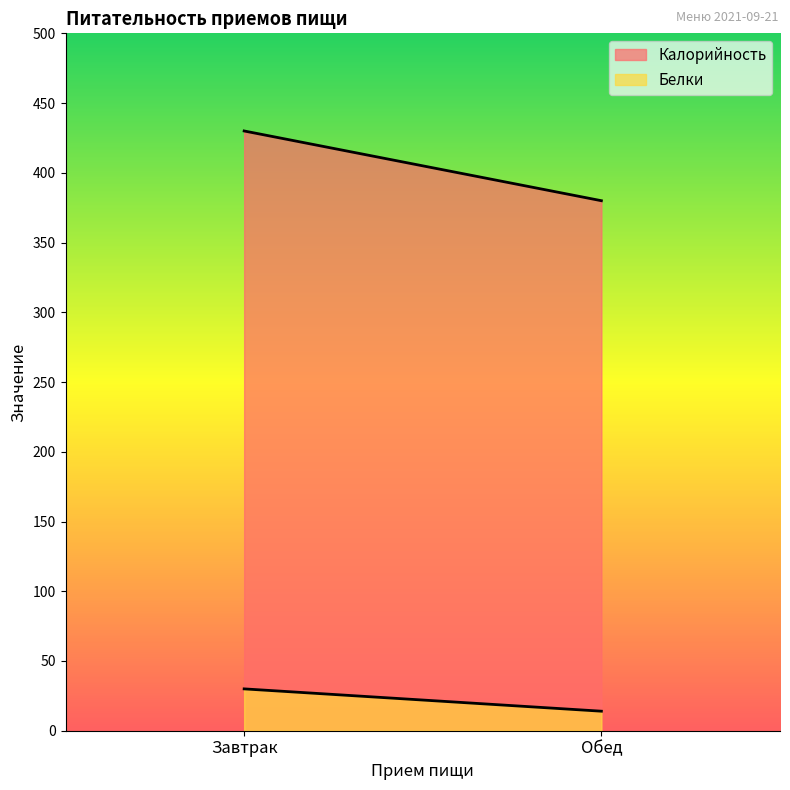

List the series in order of their overall mean, highest first.

Калорийность, Белки